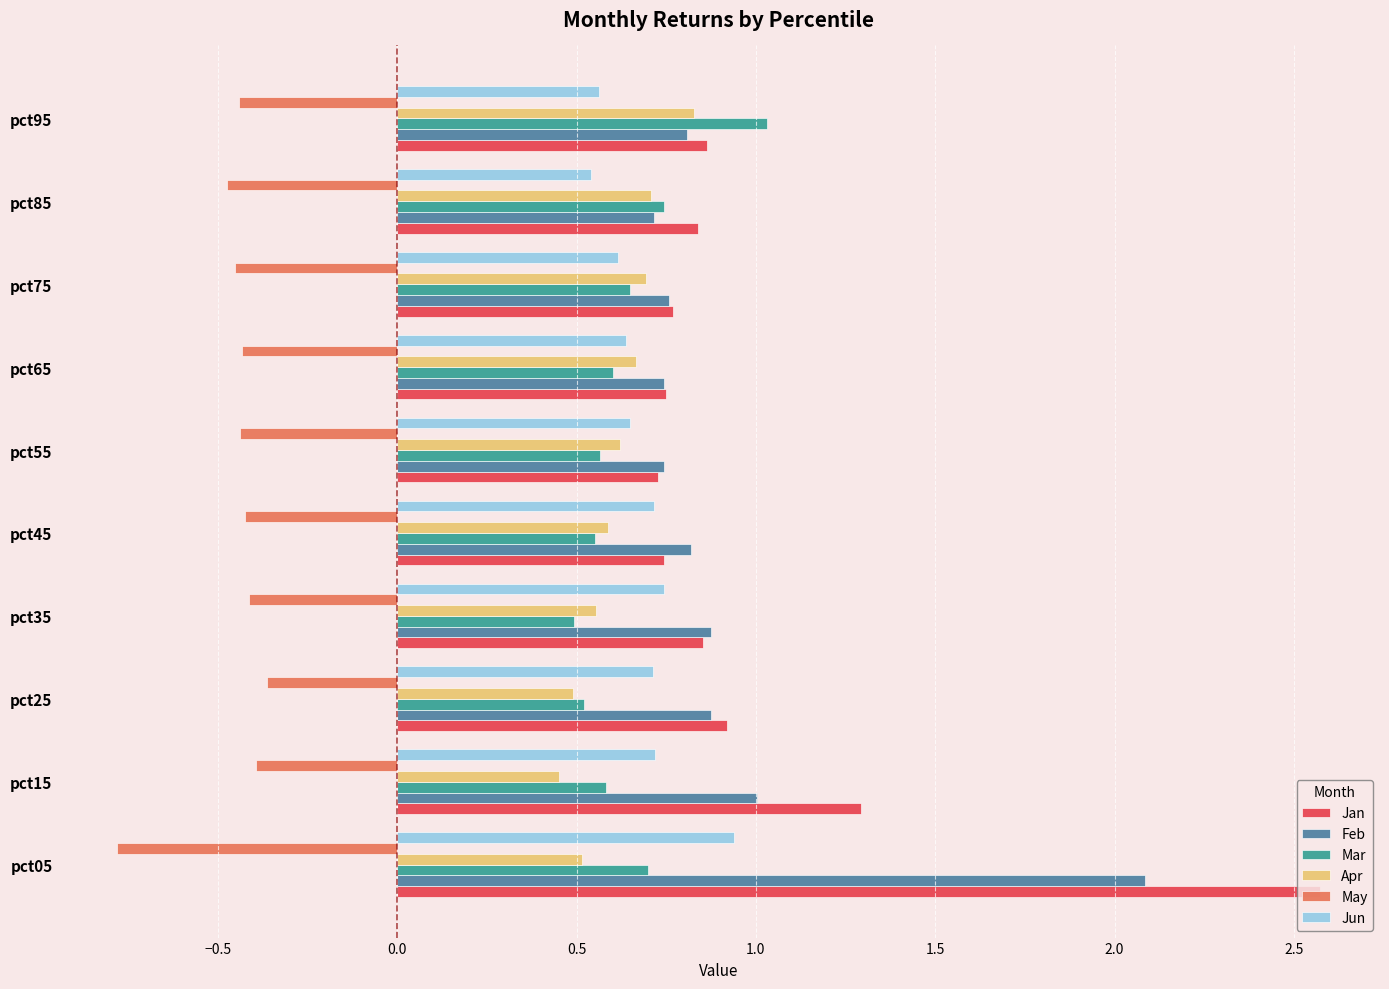

What is the sum of the Mar values at pct25 and pct65?

1.1